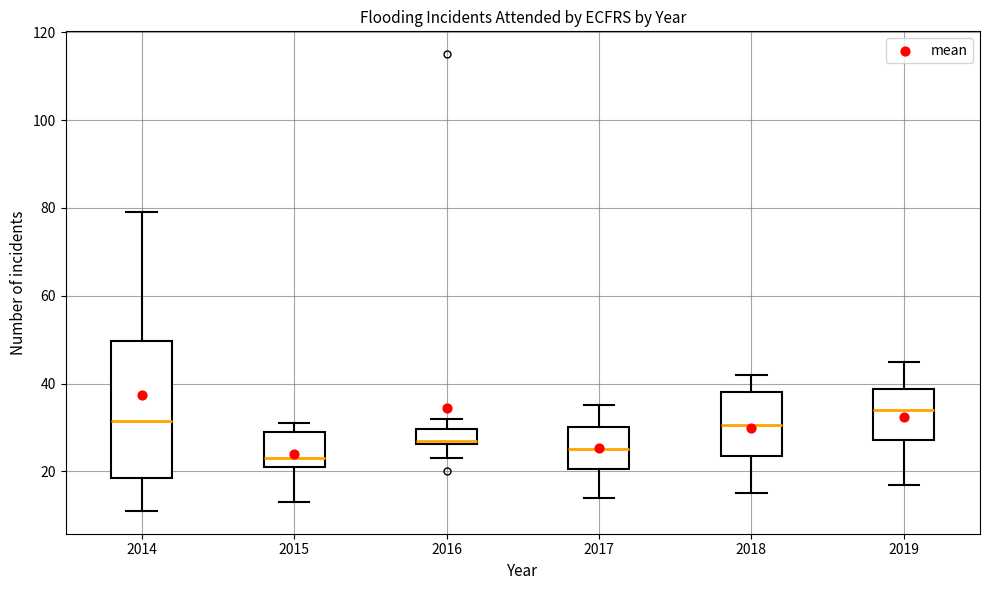

Which box is the tallest, from its lower edge to its upper edge?

2014